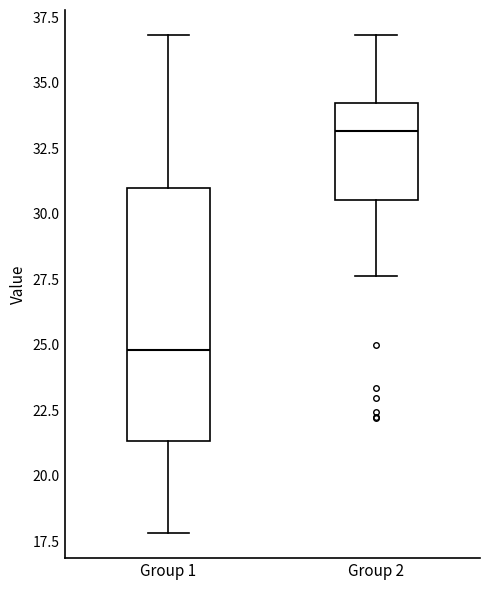

Reading left to right, transcribe this box plot: for each box, give where its median line is, the range the box spans, and where its two whiskers end, as read against the y-axis. The values are not printed on the chart, so give them approximately, as read against the axis.

Group 1: median 25.0, box 21.5 to 31.0, whiskers 18.0 to 37.0
Group 2: median 33.0, box 30.5 to 34.0, whiskers 27.5 to 37.0